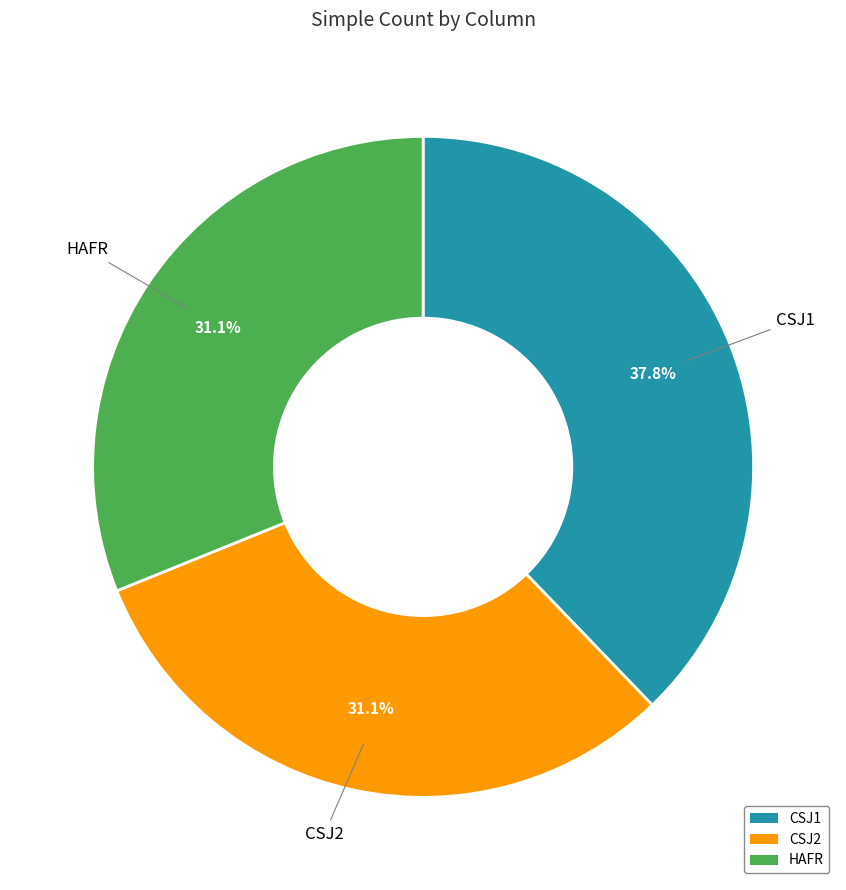

To the nearest percent, what is the difference between the largest and smallest slice percentages?

7%